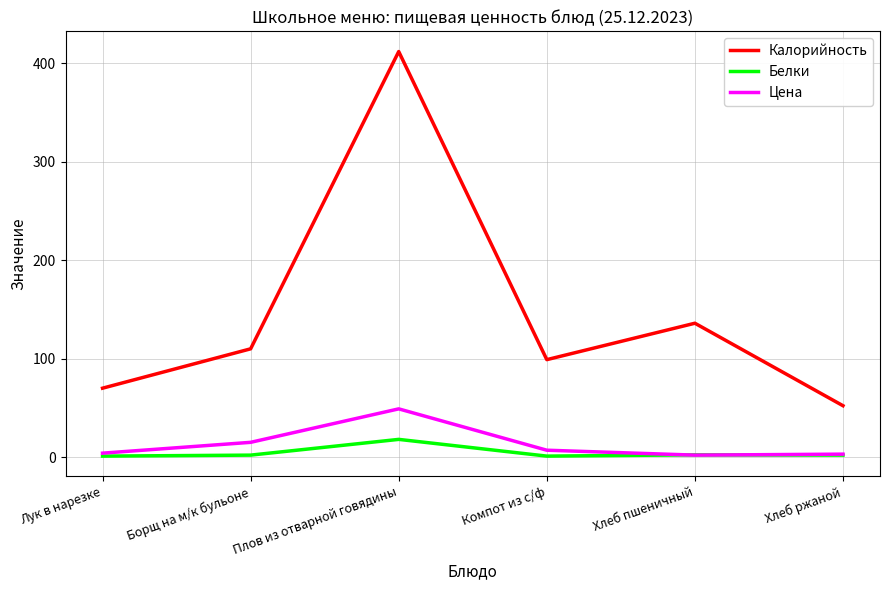

At which category does Калорийность reach its first local peak?

Плов из отварной говядины